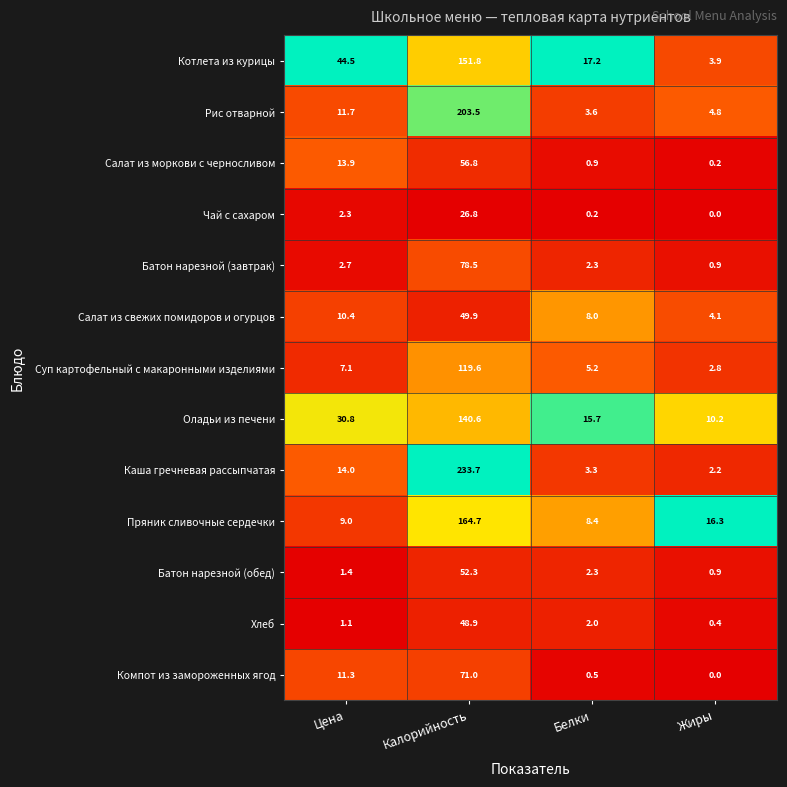

What is the difference between the maximum and minimum values in the Компот из замороженных ягод series?

71.0